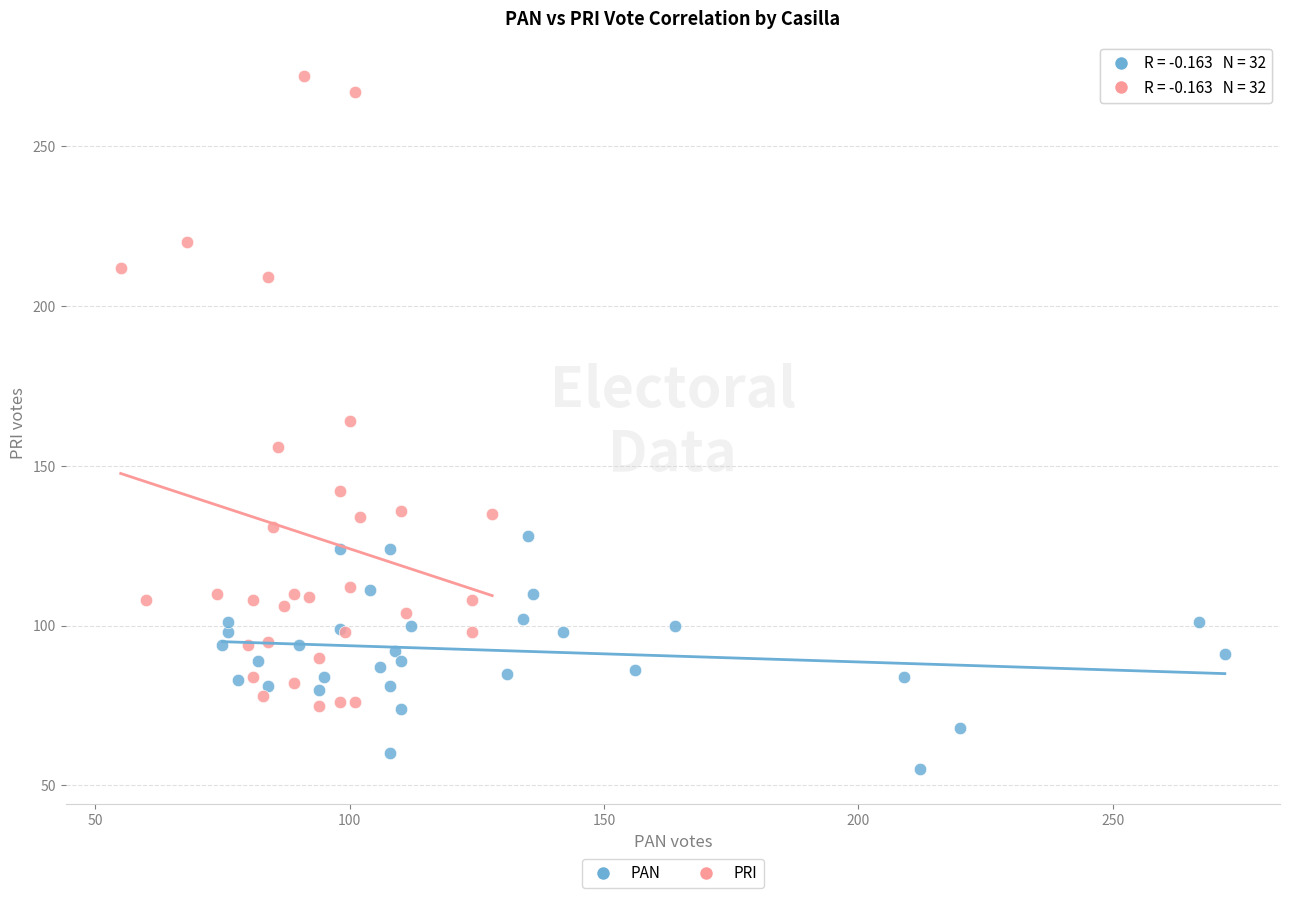

Which series contains the lowest Y value?

PAN